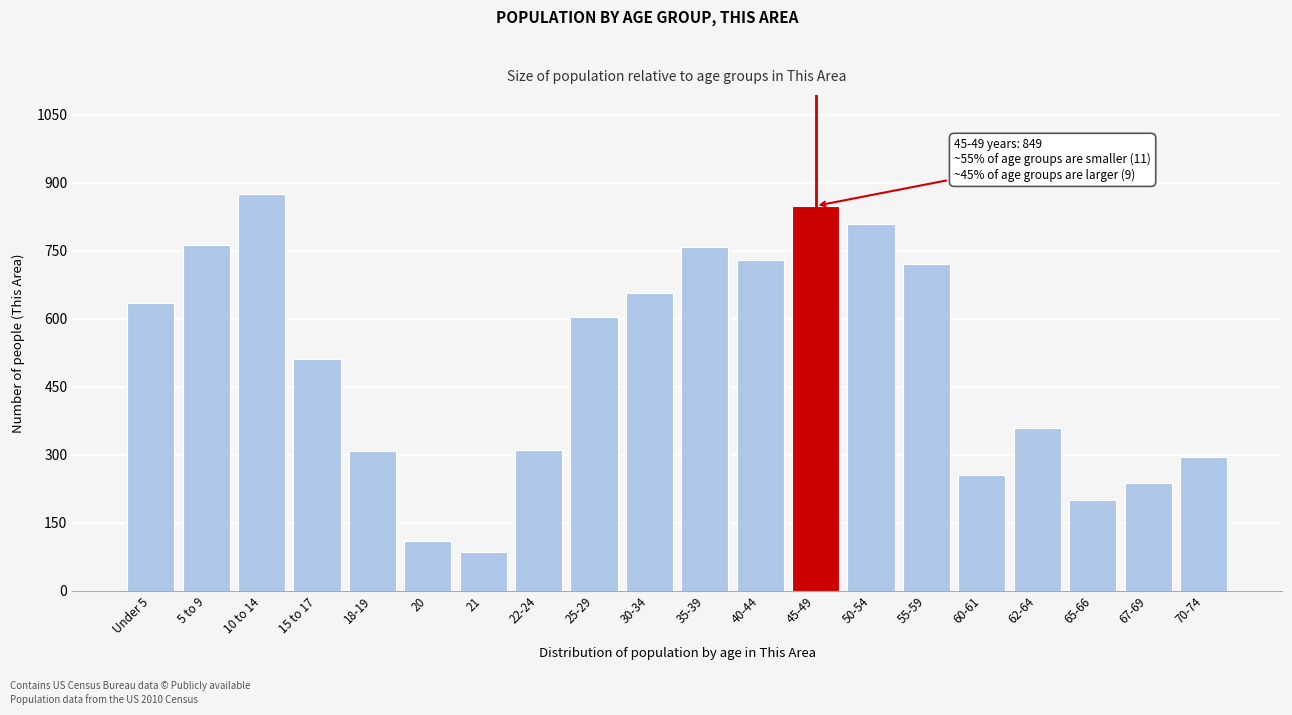

At which category does the chart reach its peak across all series?

10 to 14